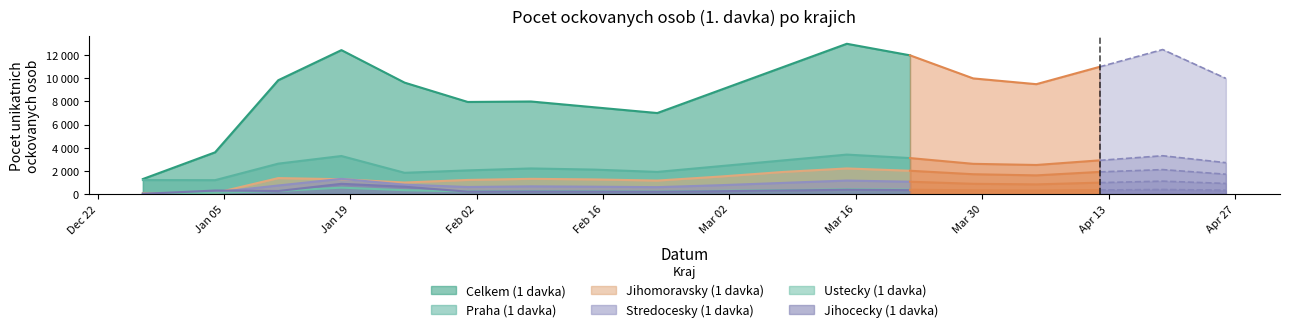

Which series has the widest spread of values?

Celkem (1 davka)